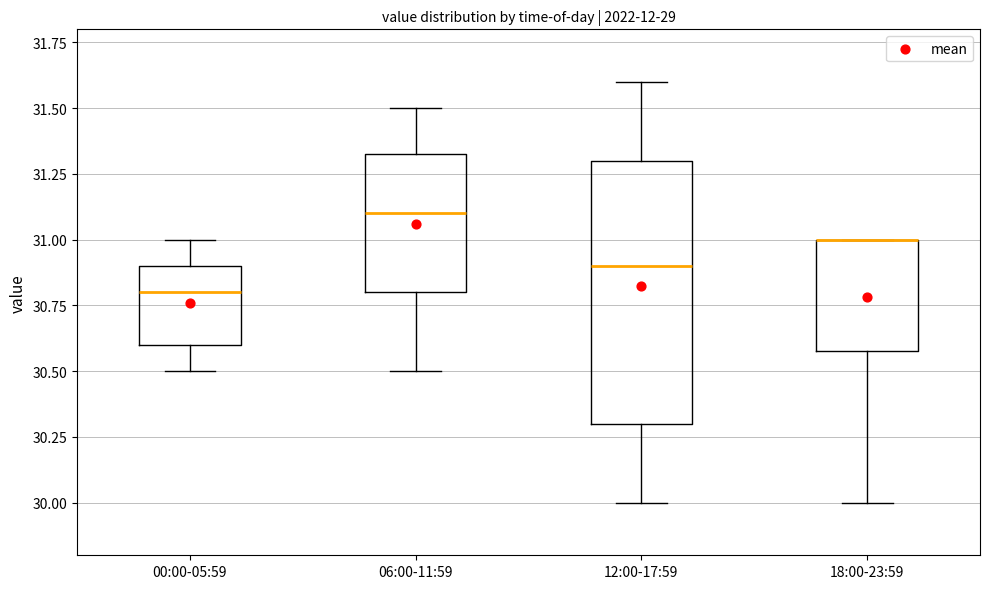

Which box is the tallest, from its lower edge to its upper edge?

12:00-17:59